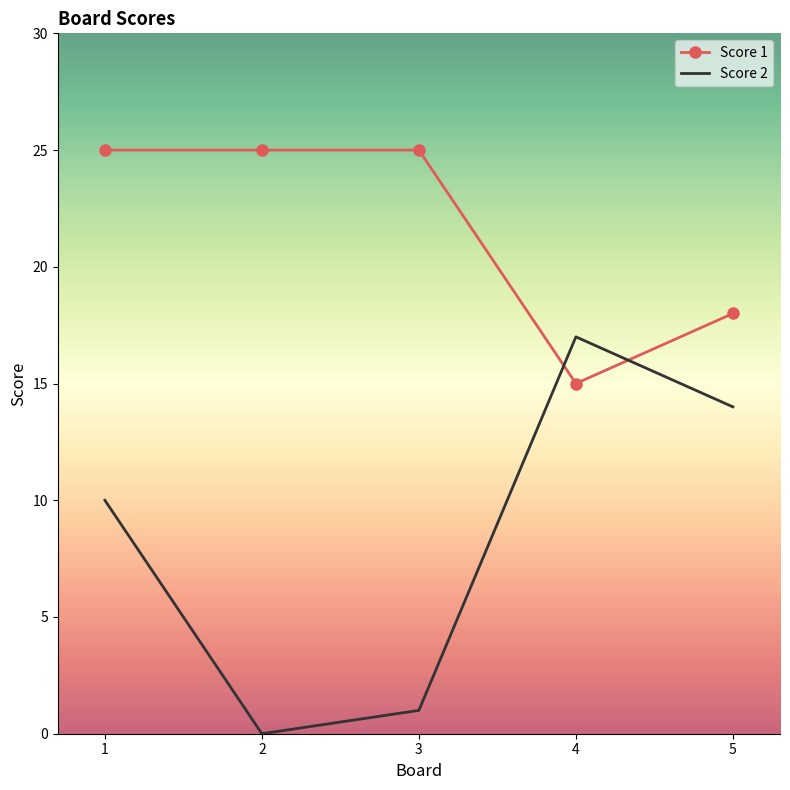

What are all the series names shown in the legend?

Score 1, Score 2